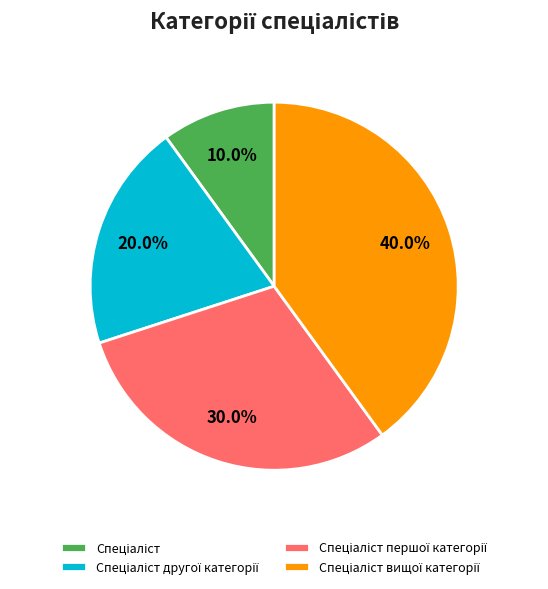

Does any single category account for the majority?

No